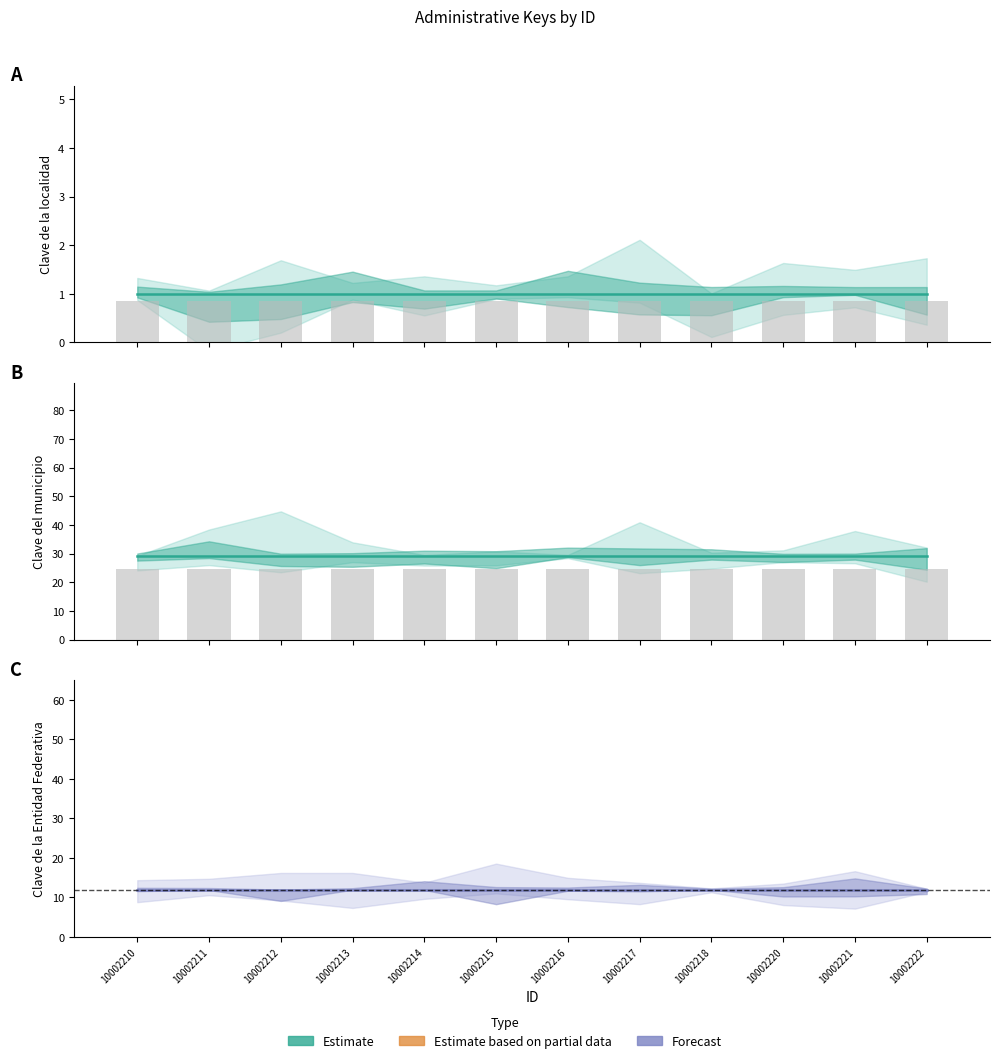

Is the value of Clave Entidad (Forecast) at 10002210 greater than the value of Clave del municipio (Estimate) at 10002222?

No